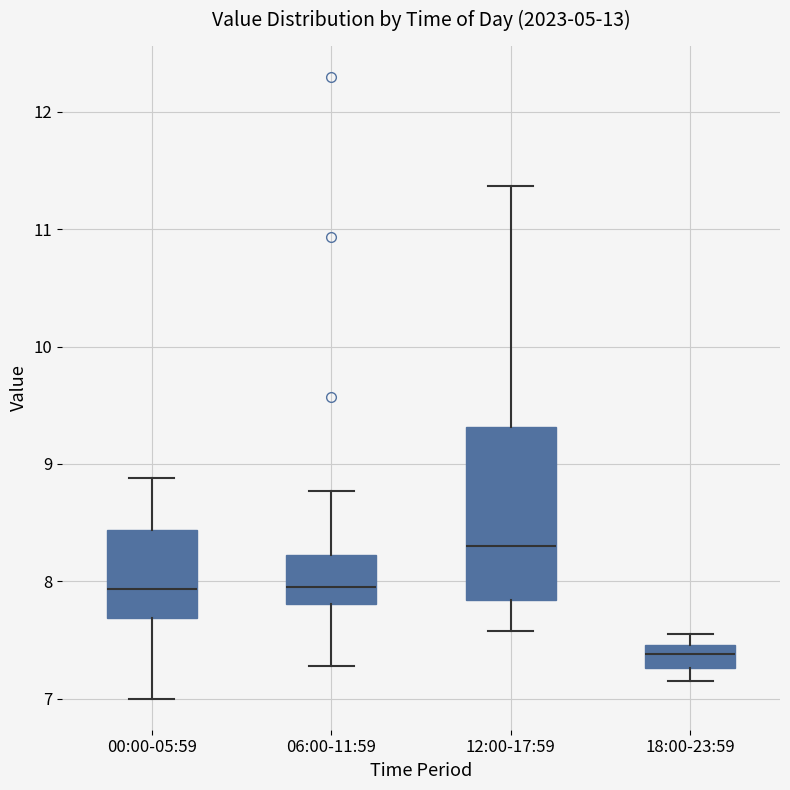

Which box has the lowest median line?

18:00-23:59